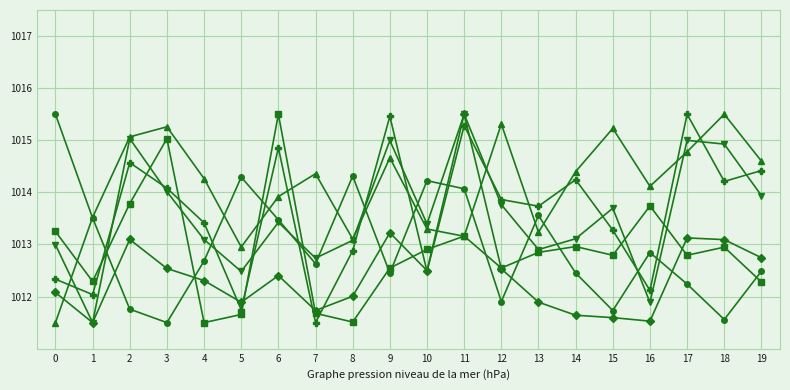

At which category is the sum across all series the highest?

11